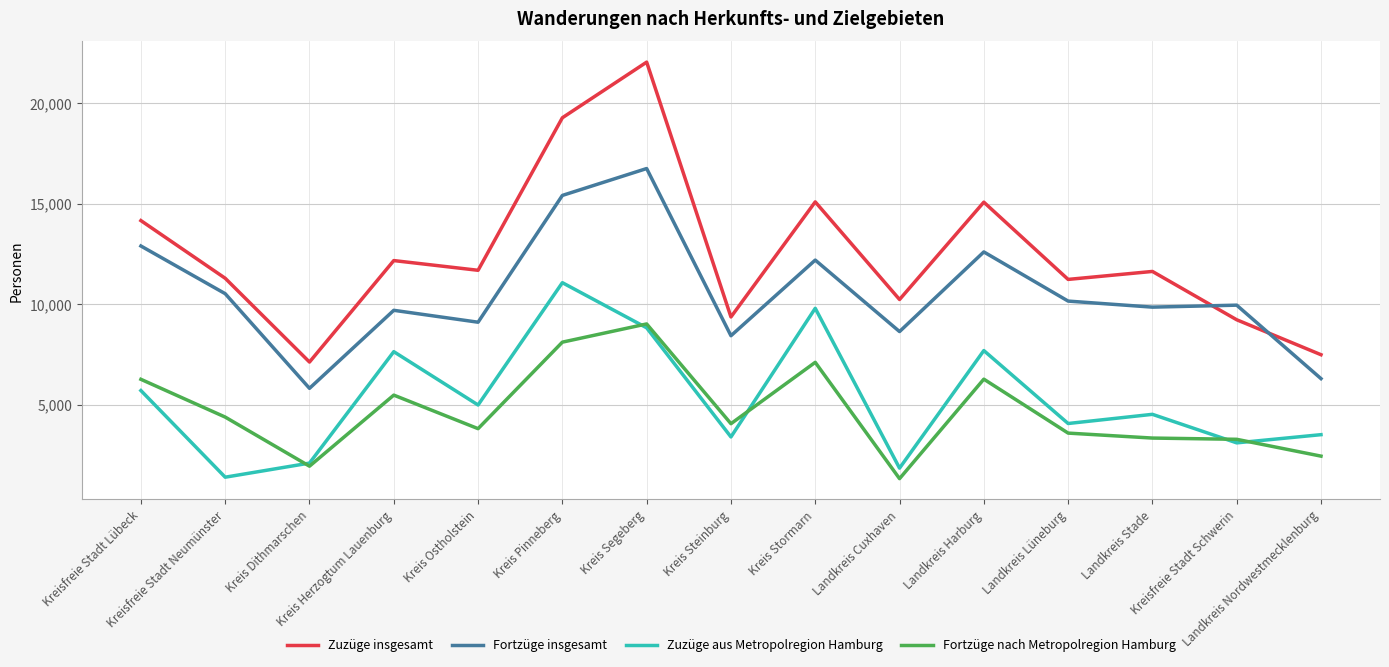

At which category does Zuzüge insgesamt reach its first local valley?

Kreis Dithmarschen